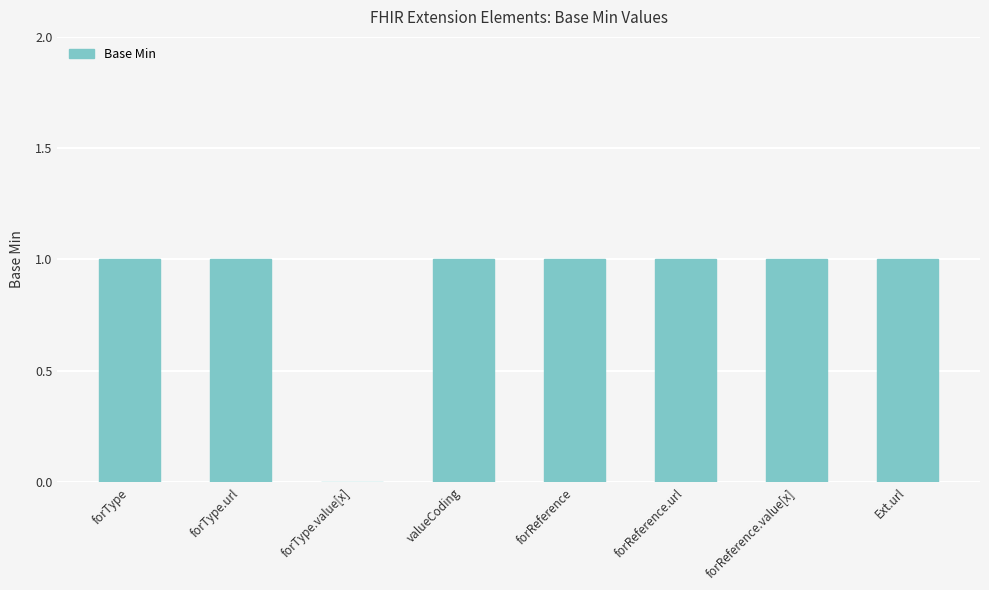

The chart shows a value of 0 at forReference. True or false?

False